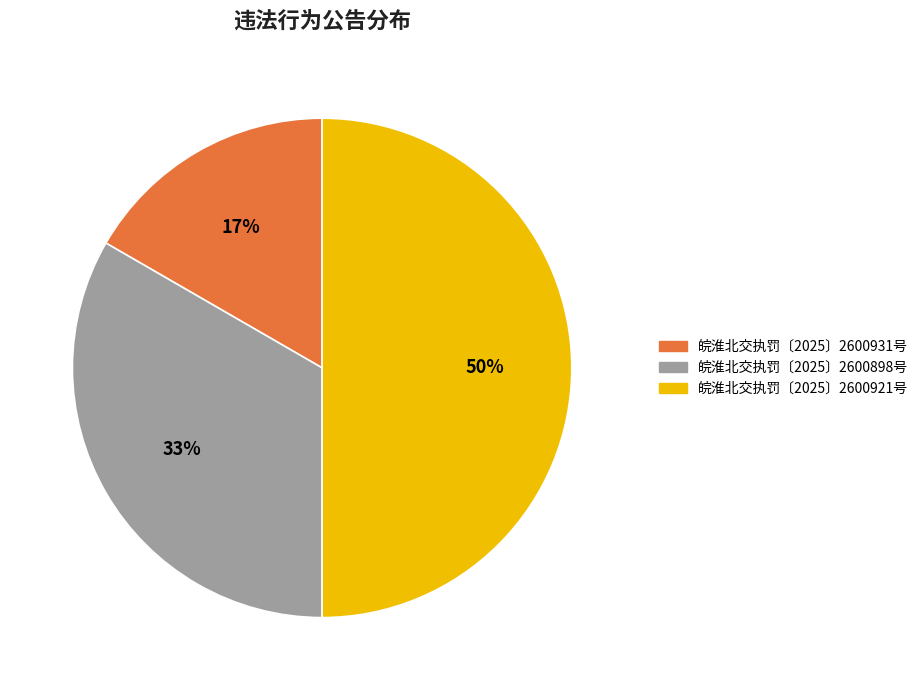

Rank the categories by value from highest to lowest.

皖淮北交执罚〔2025〕2600921号, 皖淮北交执罚〔2025〕2600898号, 皖淮北交执罚〔2025〕2600931号